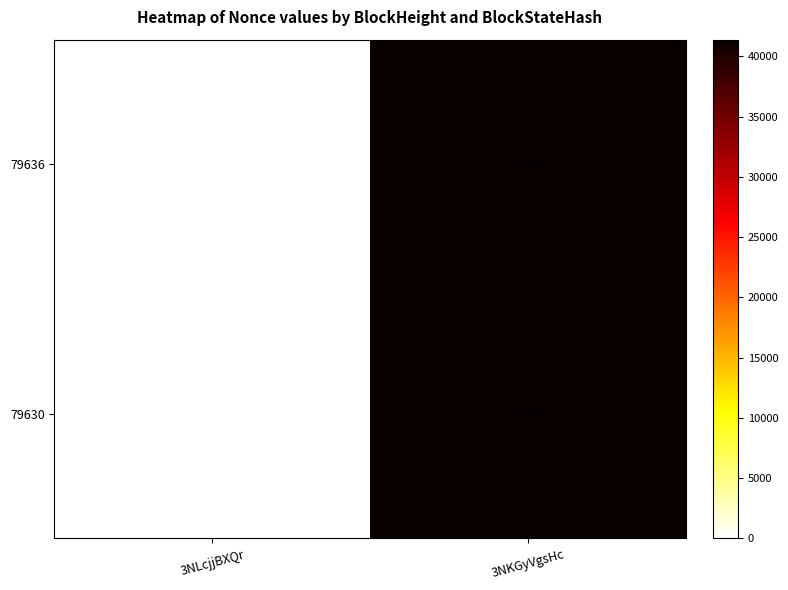

How many values in the 79636 series are below 41390?

1